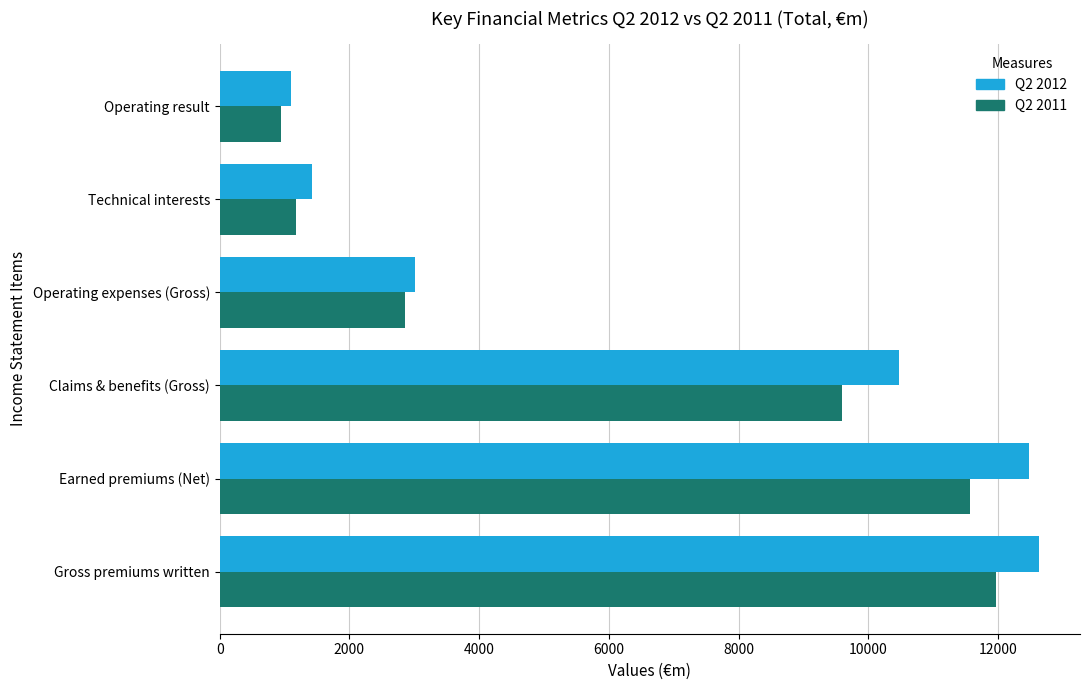

Between Gross premiums written and Operating expenses (Gross), which series saw the biggest shift?

Q2 2012